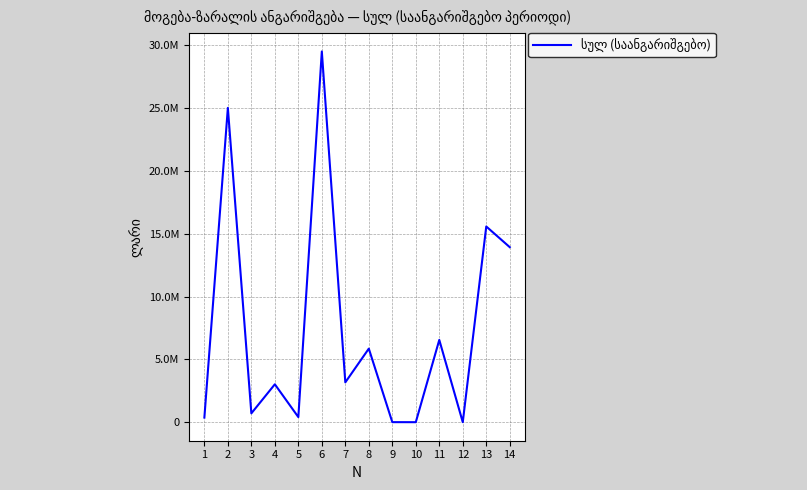

The chart shows a value of 3169733.0 at 7. True or false?

True